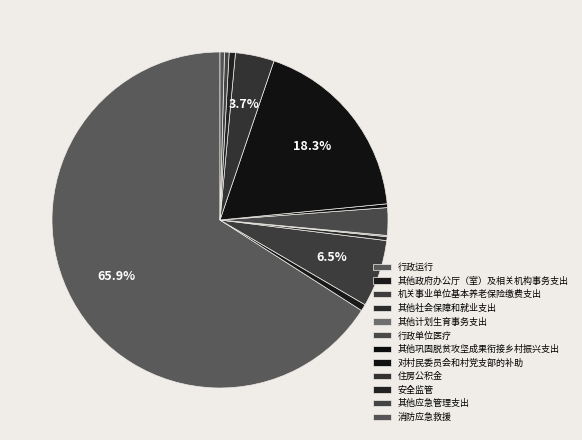

Is it true that 安全监管 is 1% of the pie?

True